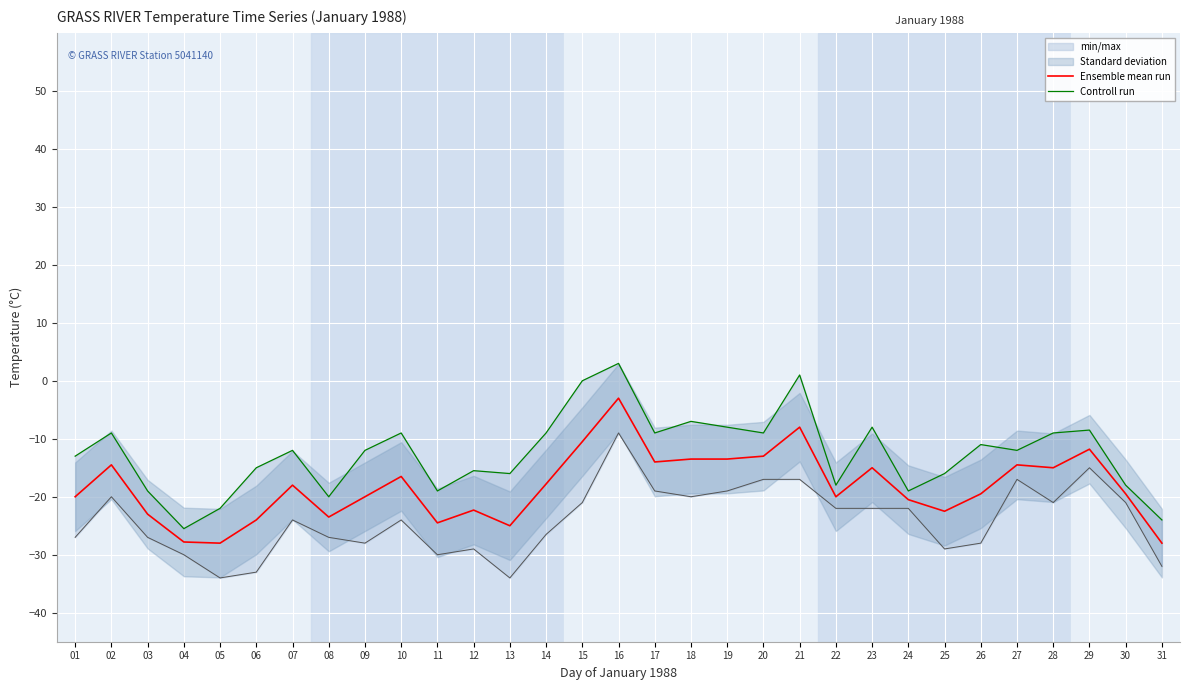

At which category does Ensemble mean run reach its first local peak?

02